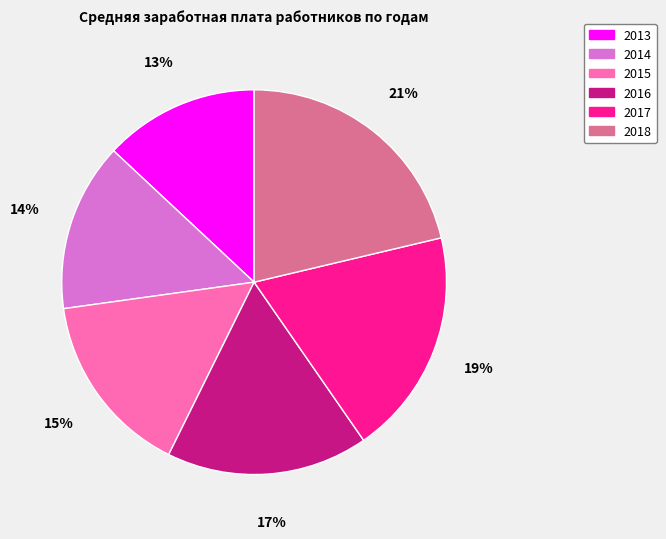

Do 2013 and 2015 together represent more than half of the pie?

No